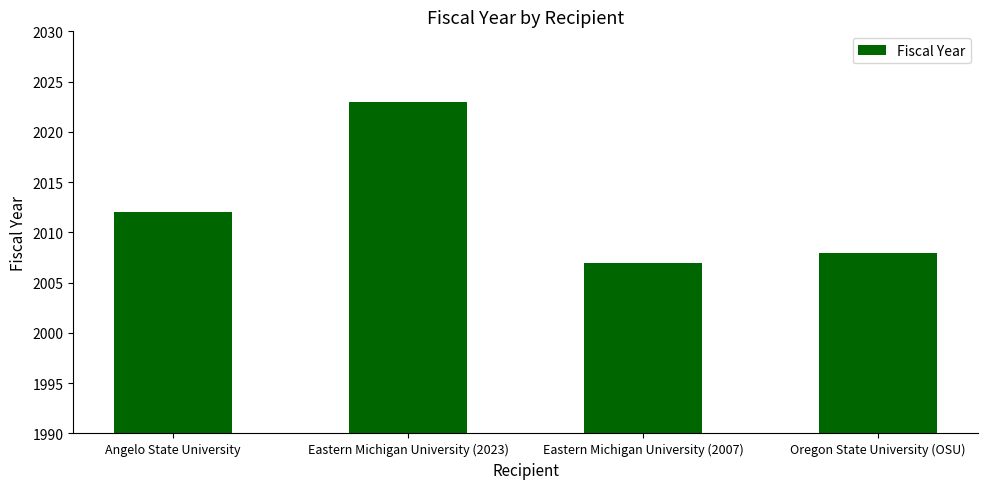

What is the sum of all values?

8050